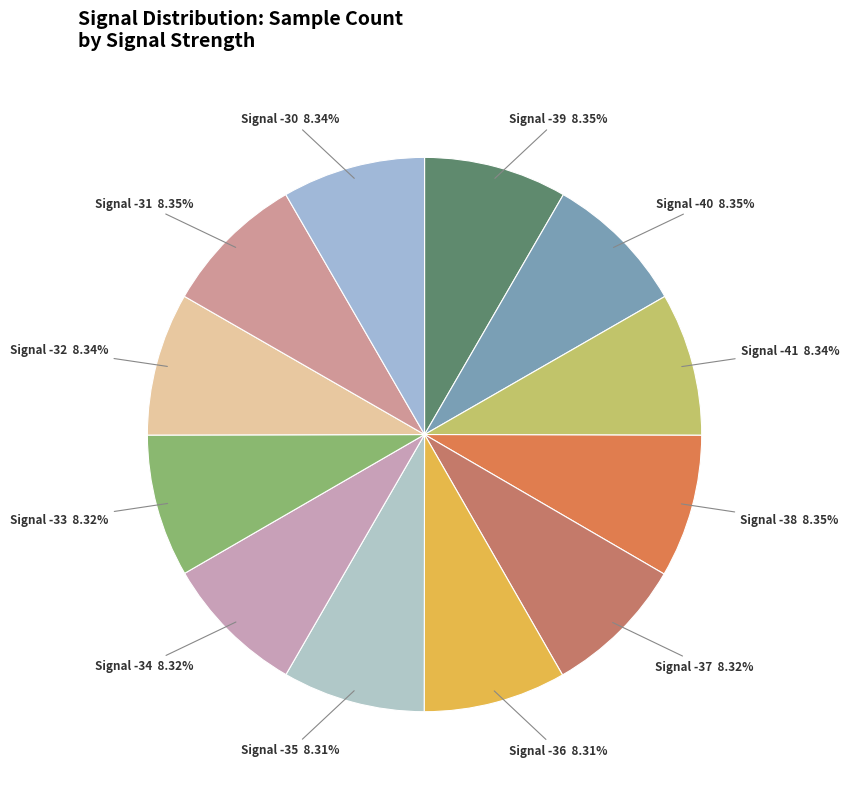

To the nearest percent, what is the average slice percentage?

8%